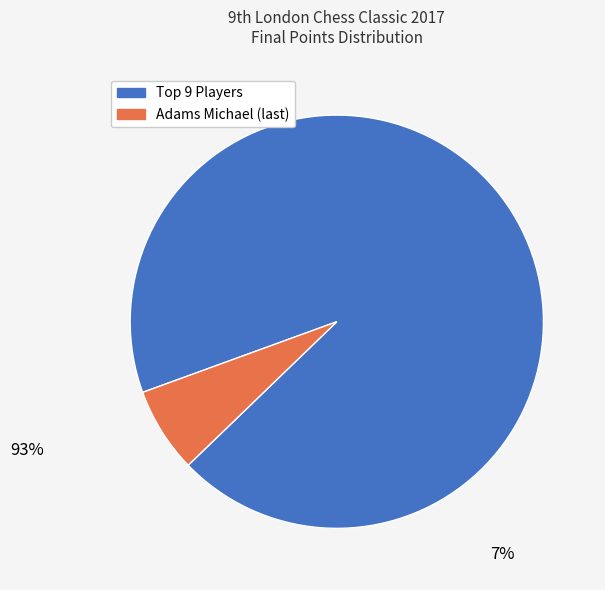

Does any single category account for the majority?

Yes